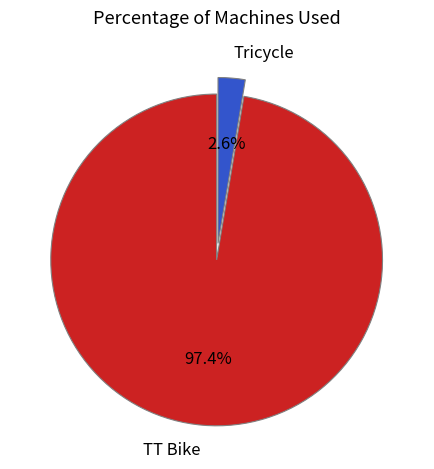

To the nearest percent, what percentage of the pie is TT Bike?

97%